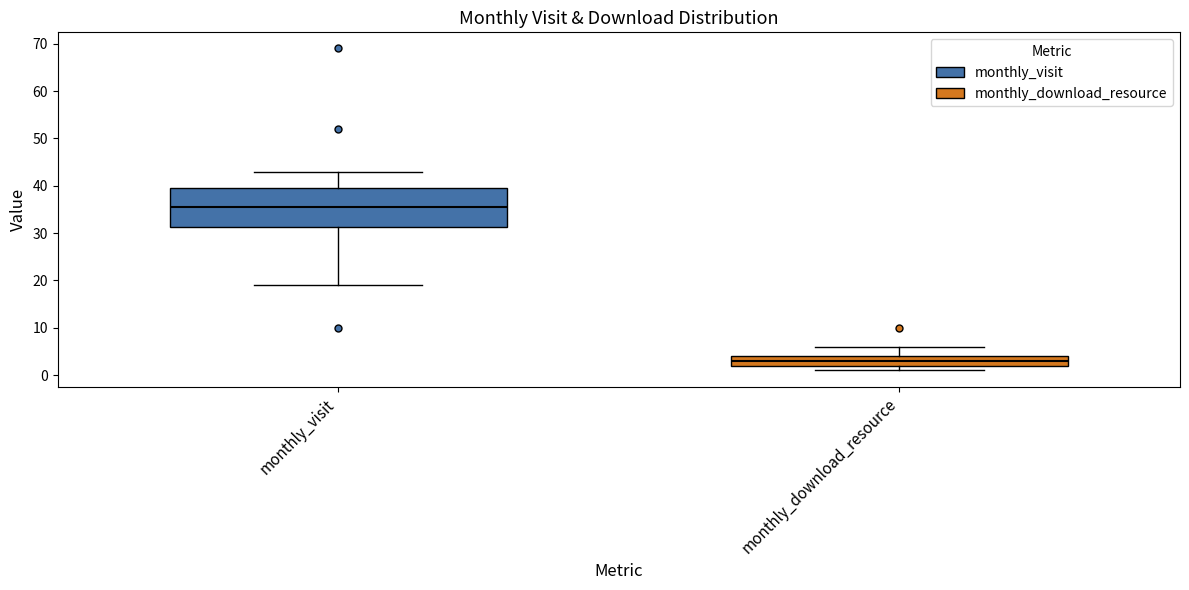

Reading left to right, transcribe this box plot: for each box, give where its median line is, the range the box spans, and where its two whiskers end, as read against the y-axis. The values are not printed on the chart, so give them approximately, as read against the axis.

monthly_visit: median 36, box 31 to 40, whiskers 19 to 43
monthly_download_resource: median 3, box 2 to 4, whiskers 1 to 6